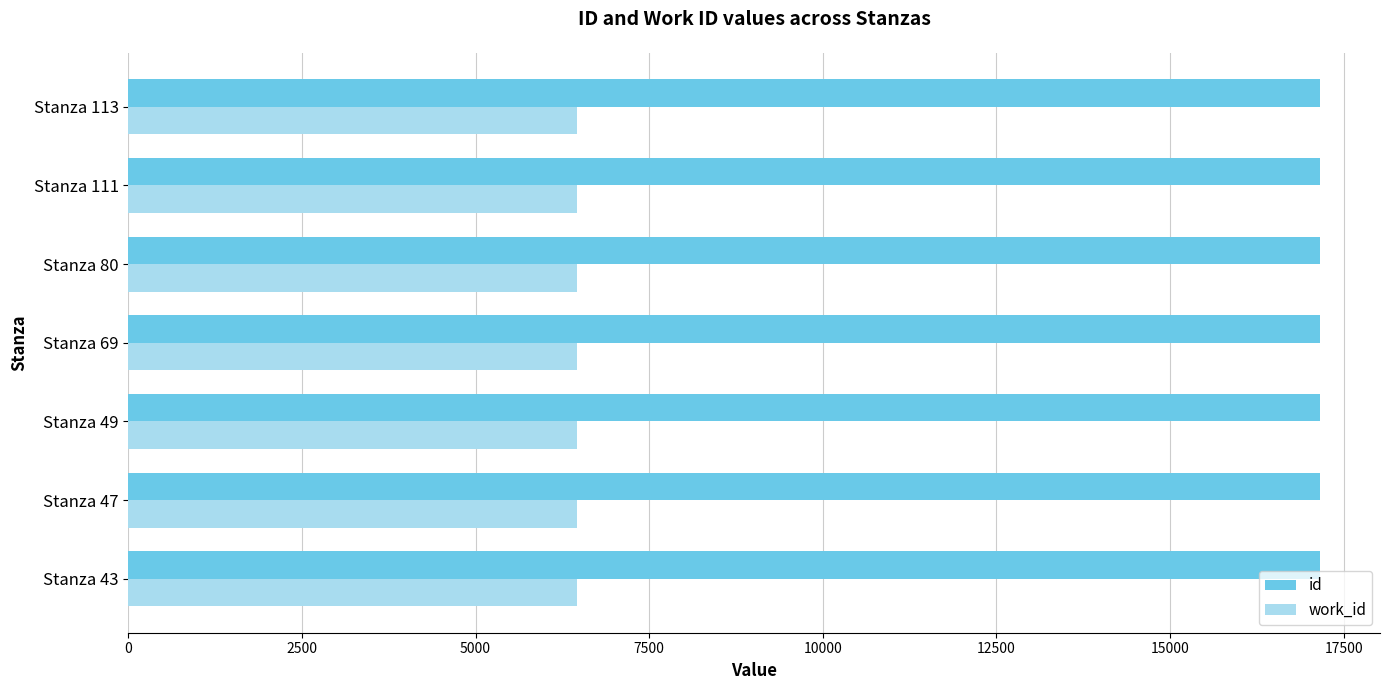

What is the average value of the work_id series?

6456